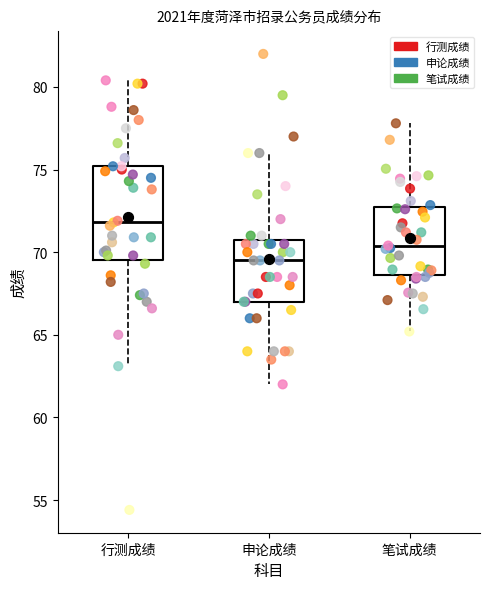

Which box has the highest median line?

行测成绩